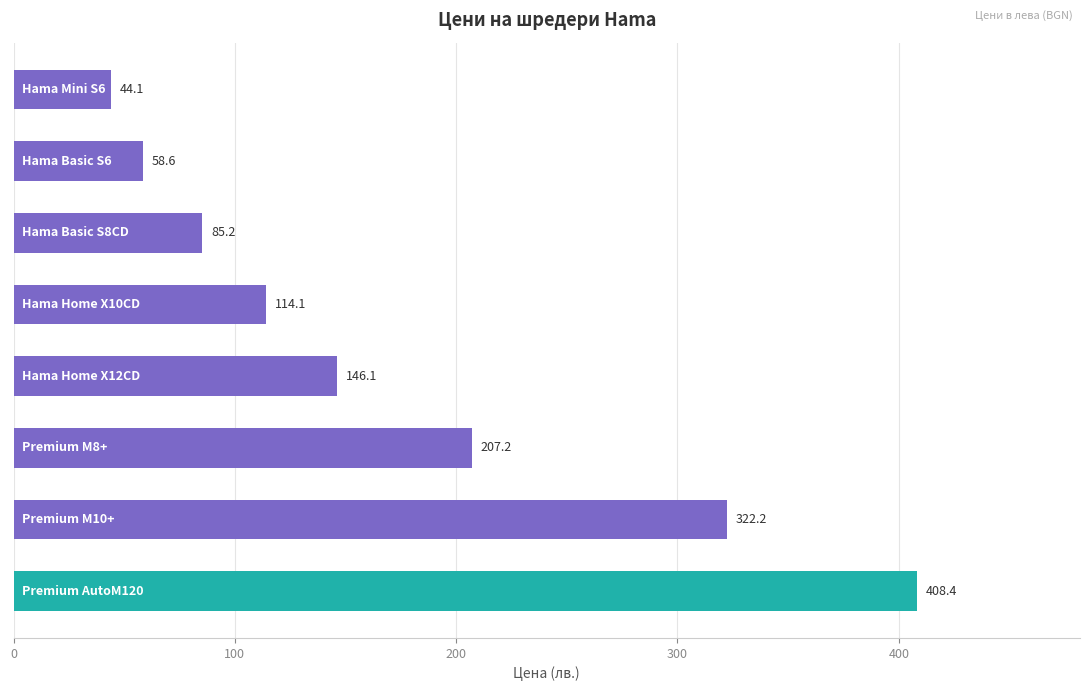

What is the value of the 4th bar from the top?

114.1